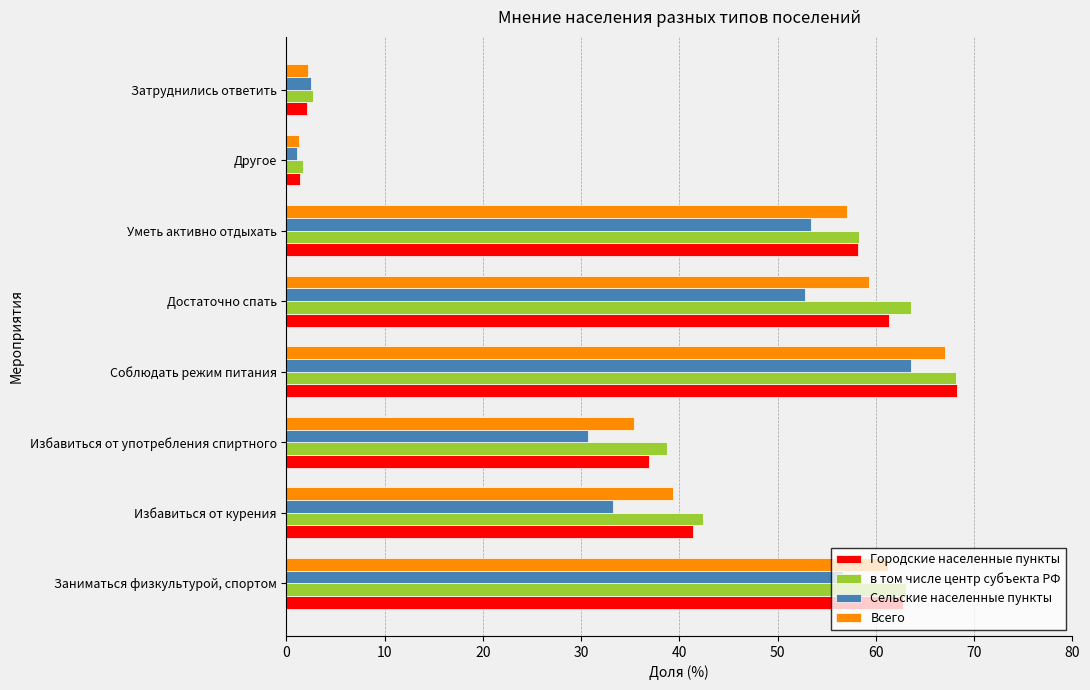

What is the sum of all Сельские населенные пункты values?

293.8